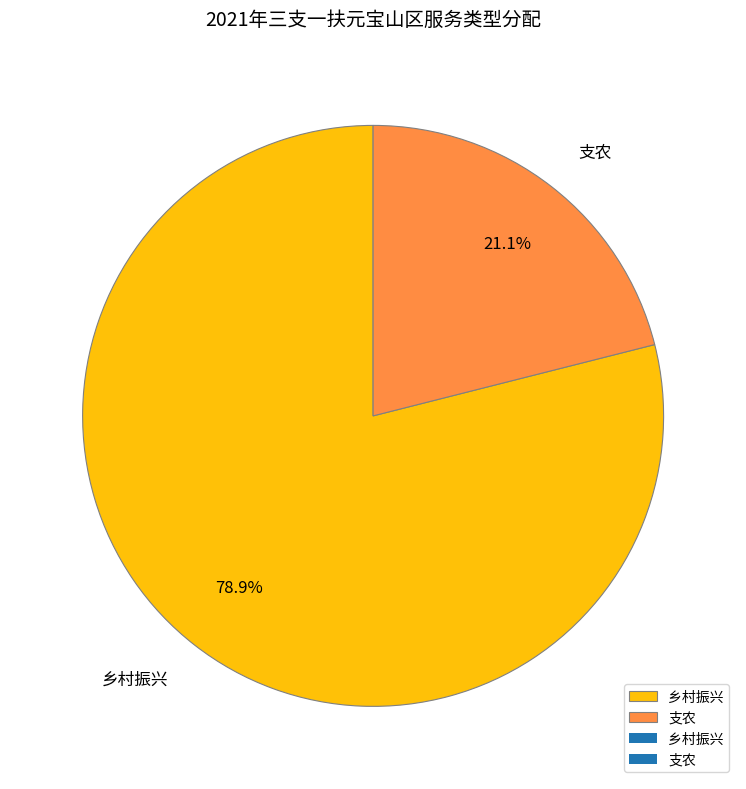

Rank the categories by value from lowest to highest.

支农, 乡村振兴